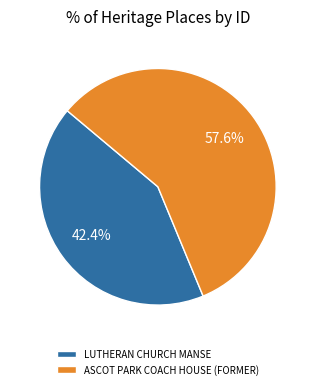

Is it true that LUTHERAN CHURCH MANSE is 51% of the pie?

False